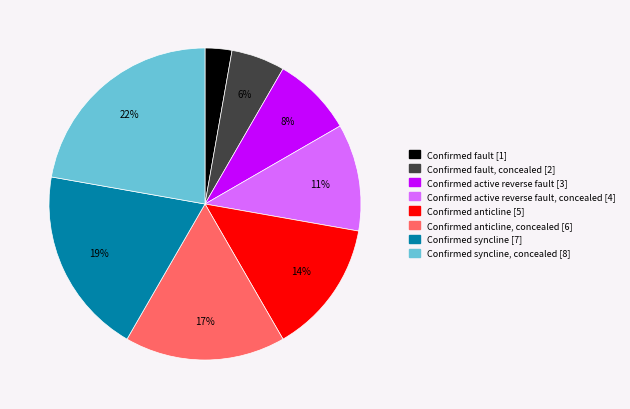

Does any single category account for the majority?

No